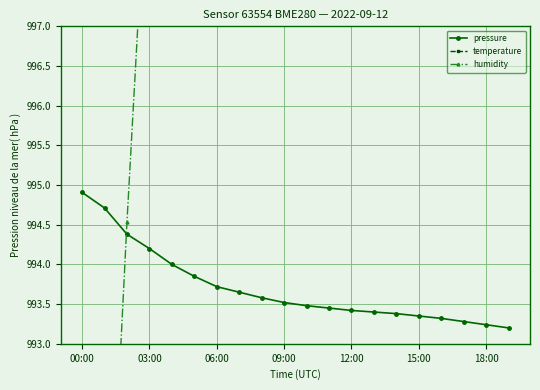

True or false: humidity and temperature intersect in this chart.

False